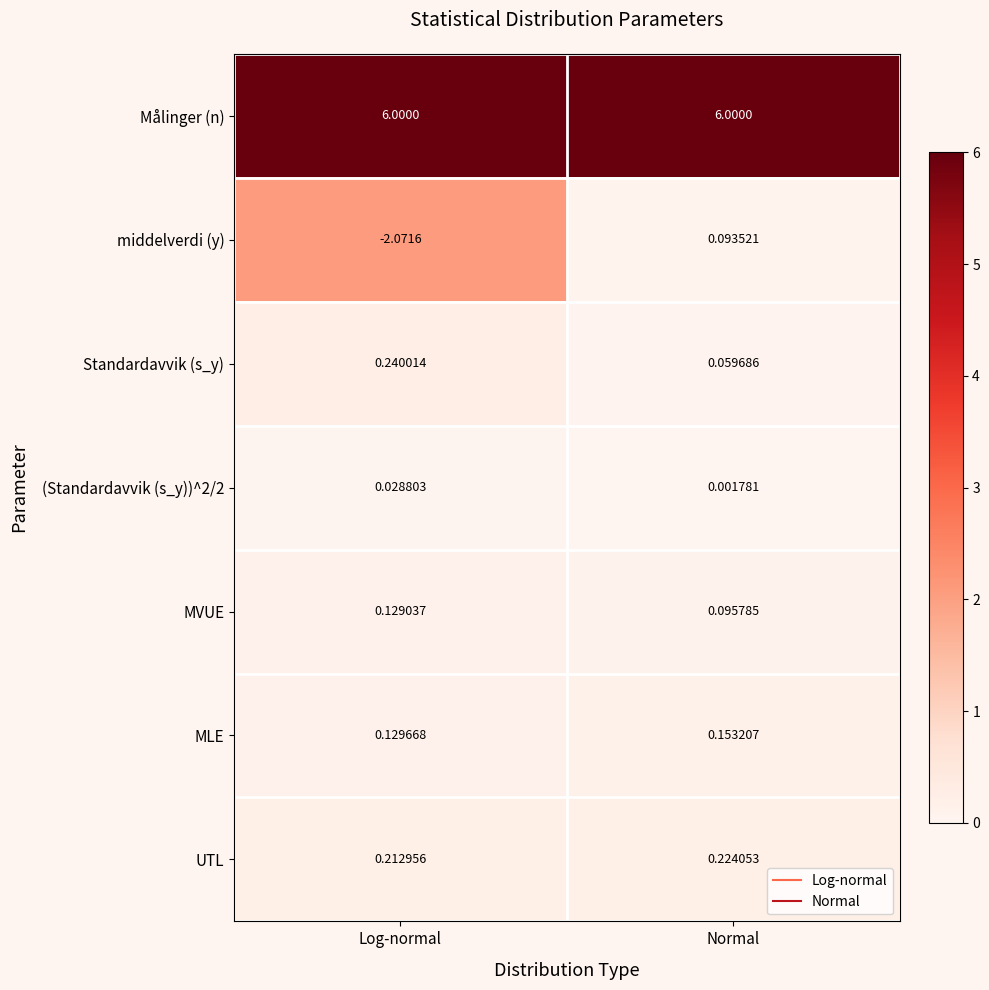

Which series has the largest range (max minus min)?

middelverdi (y)